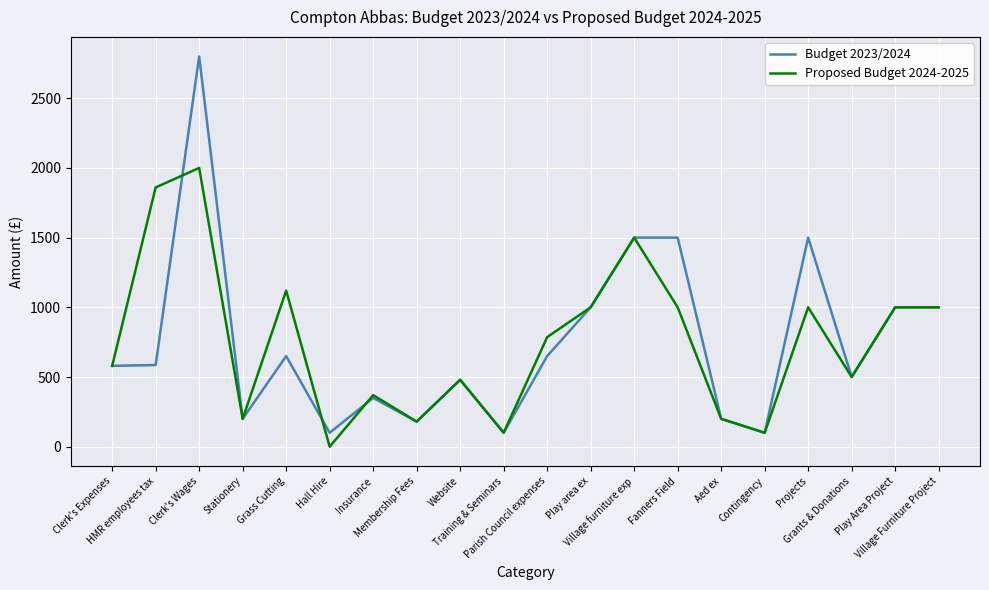

List the series in order of their peak value, lowest first.

Proposed Budget 2024-2025, Budget 2023/2024